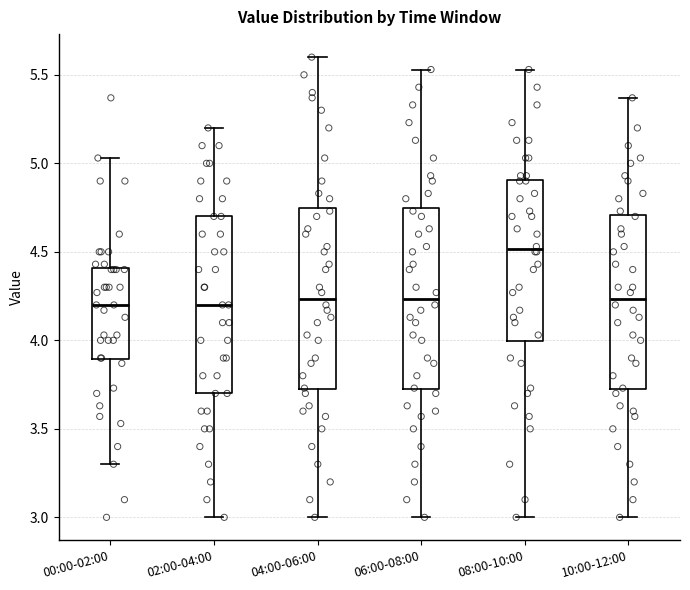

Which box's median line is the highest?

08:00-10:00